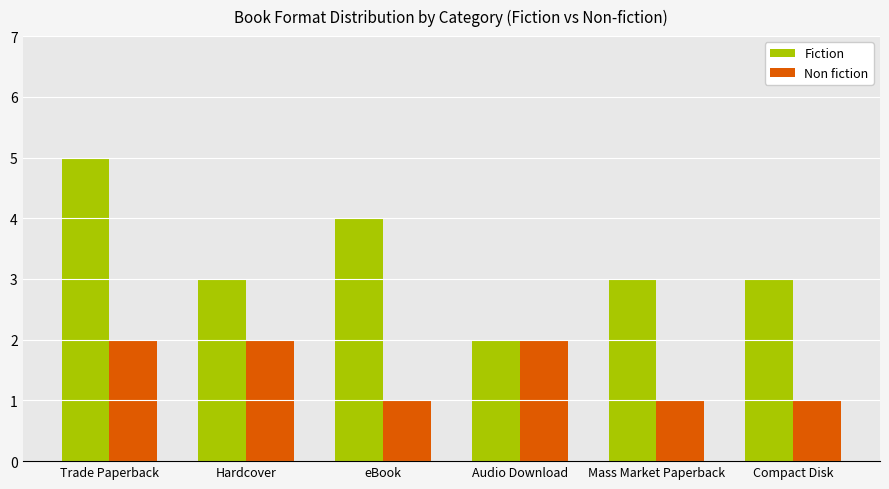

What is the average value of the Fiction series?

3